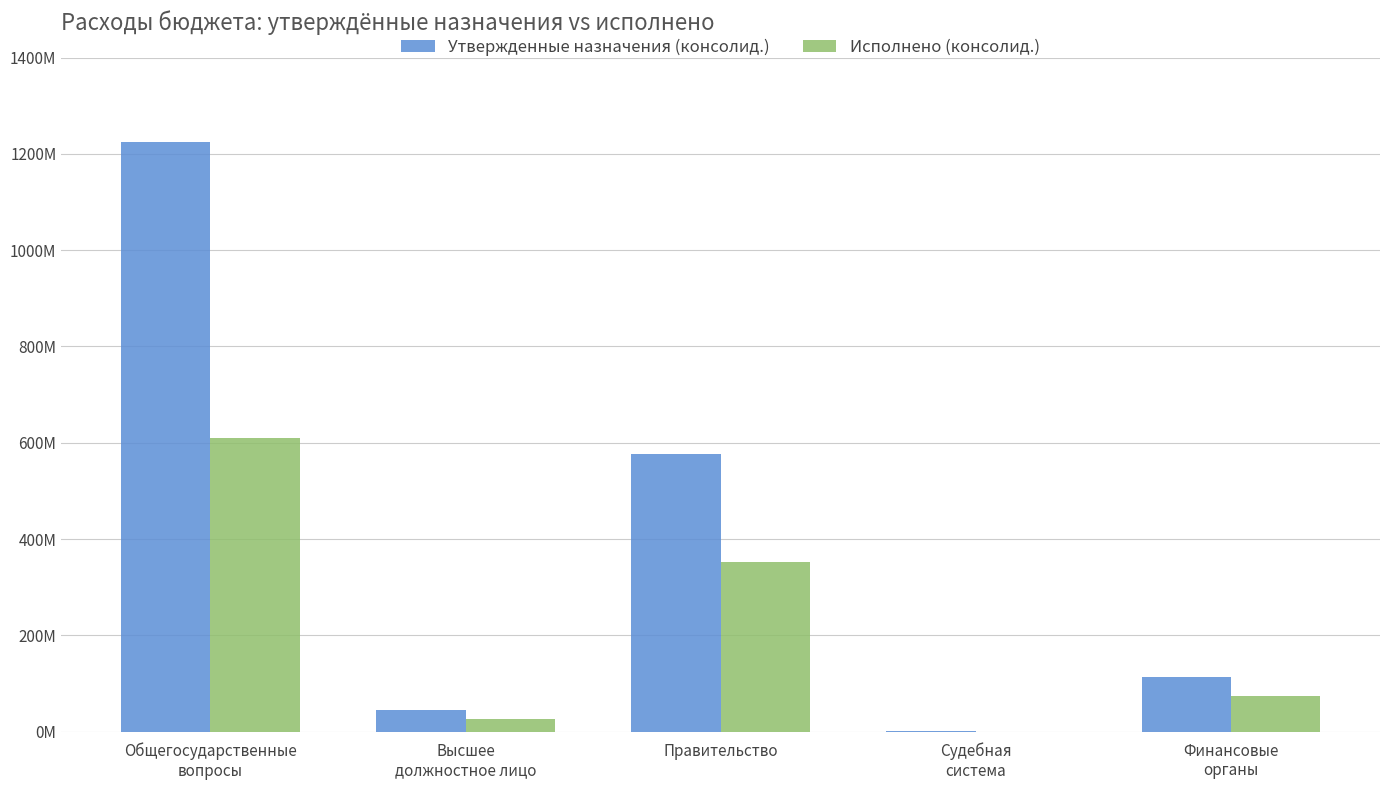

At which category does the chart reach its peak across all series?

Общегосударственные
вопросы